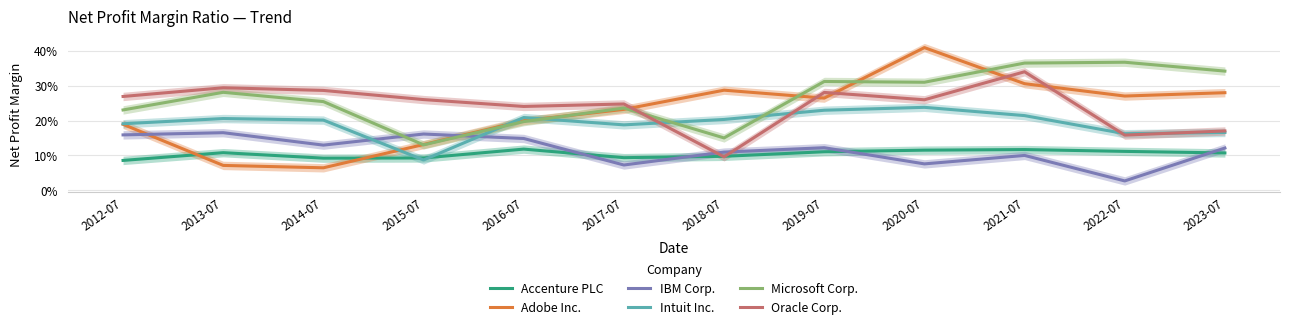

At which category does Microsoft Corp. reach its first local peak?

2013-07